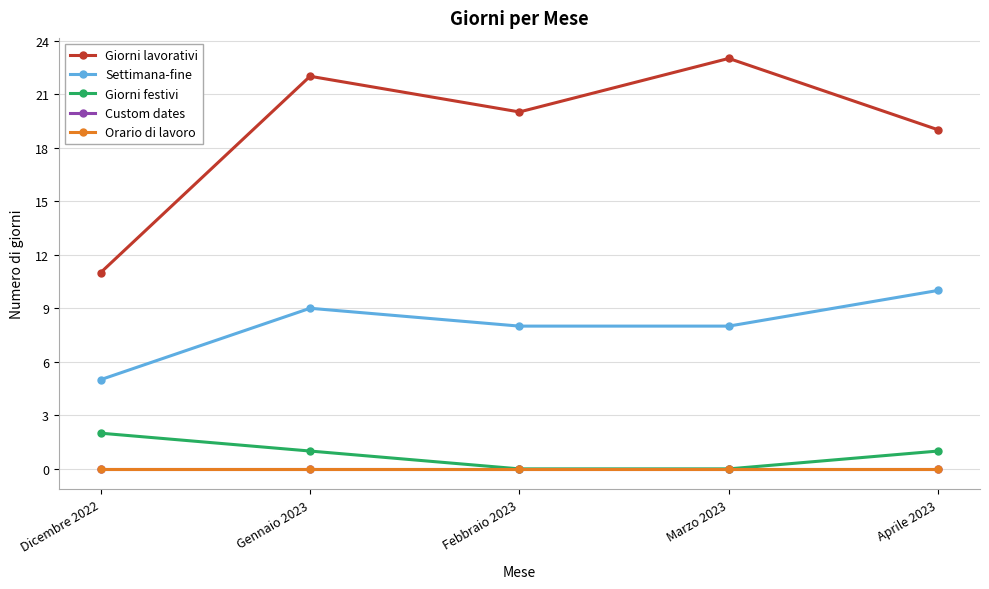

Does the chart have visible grid lines?

Yes